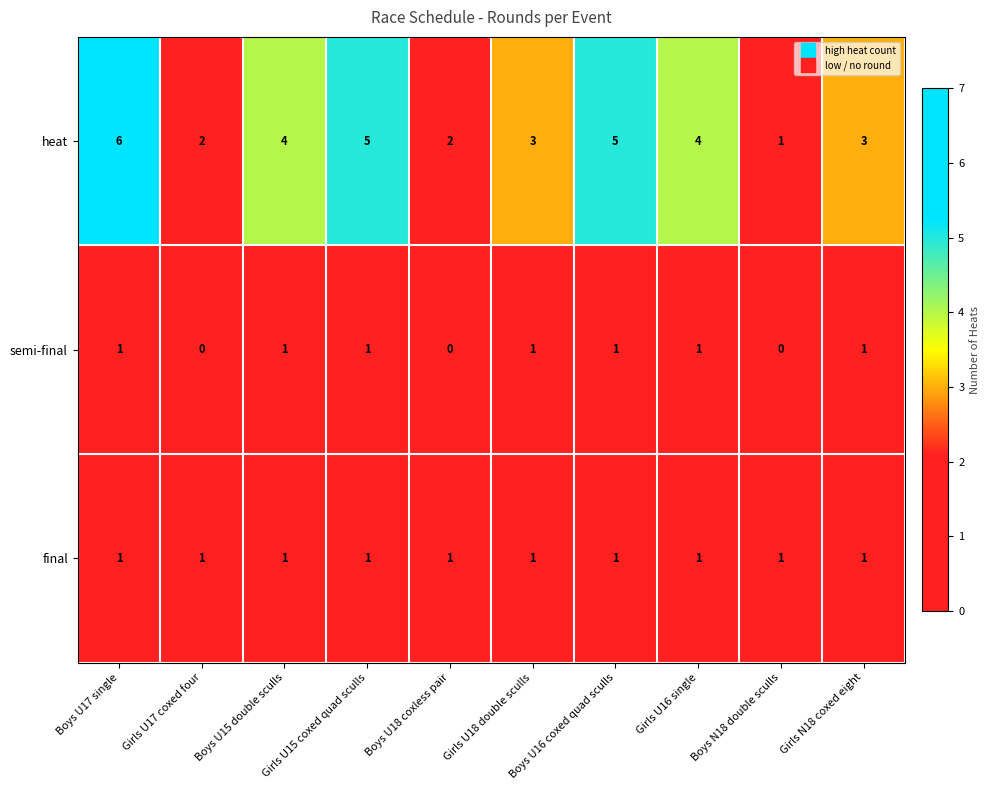

Which series has the widest spread of values?

heat